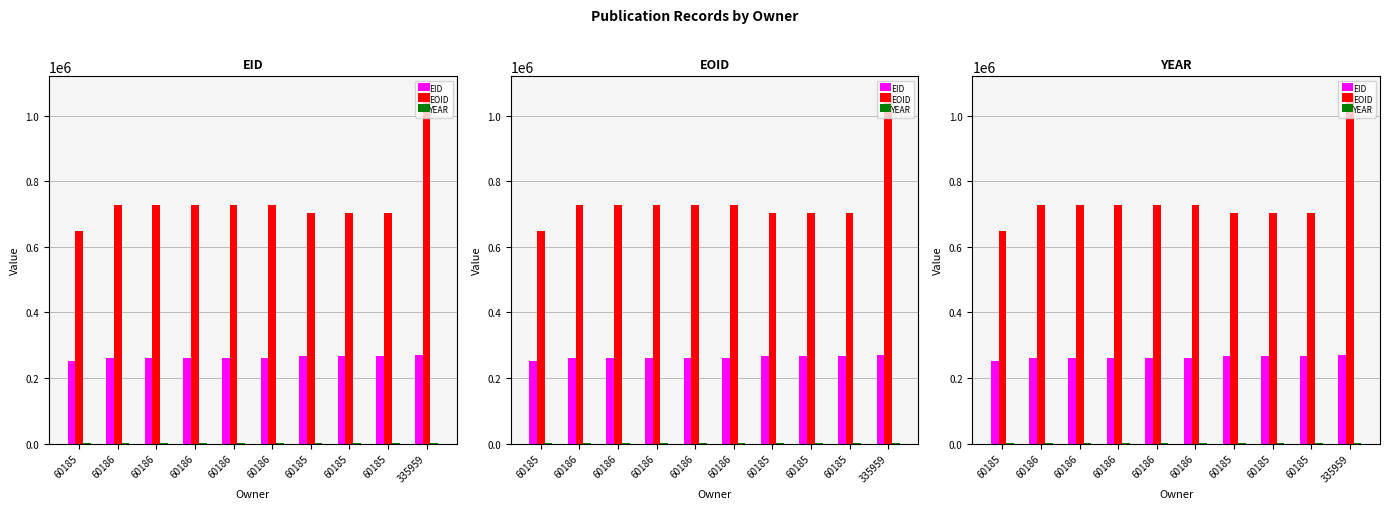

Is the value of EID at 60185 greater than the value of YEAR at 335959?

Yes